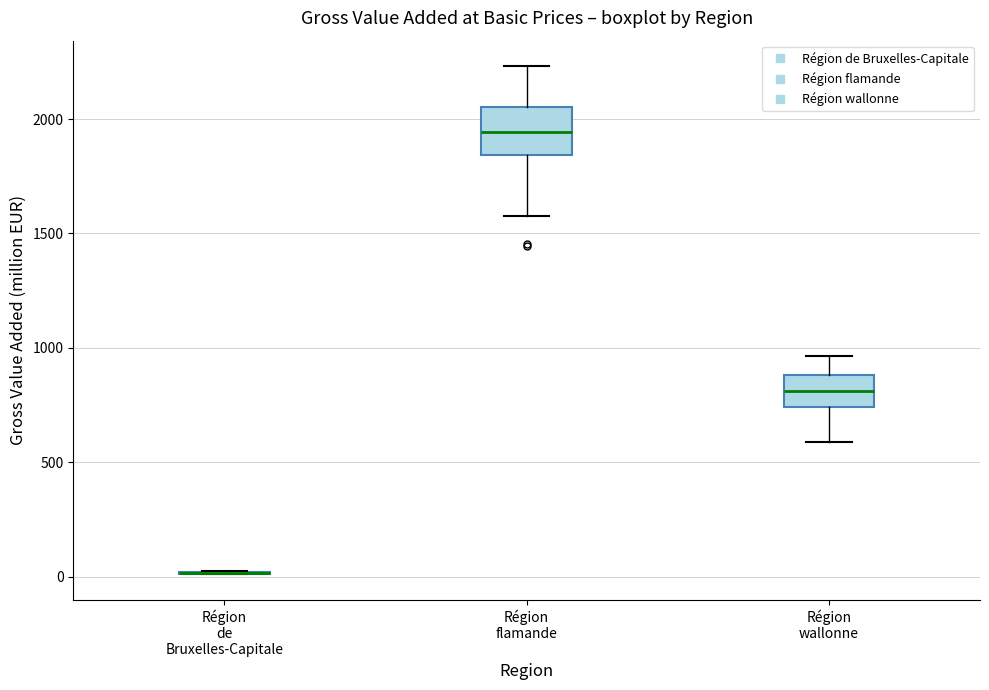

Where does the upper whisker of the box for Région flamande end on the y-axis? The values are not printed on the chart, so give them approximately, as read against the axis.

2250